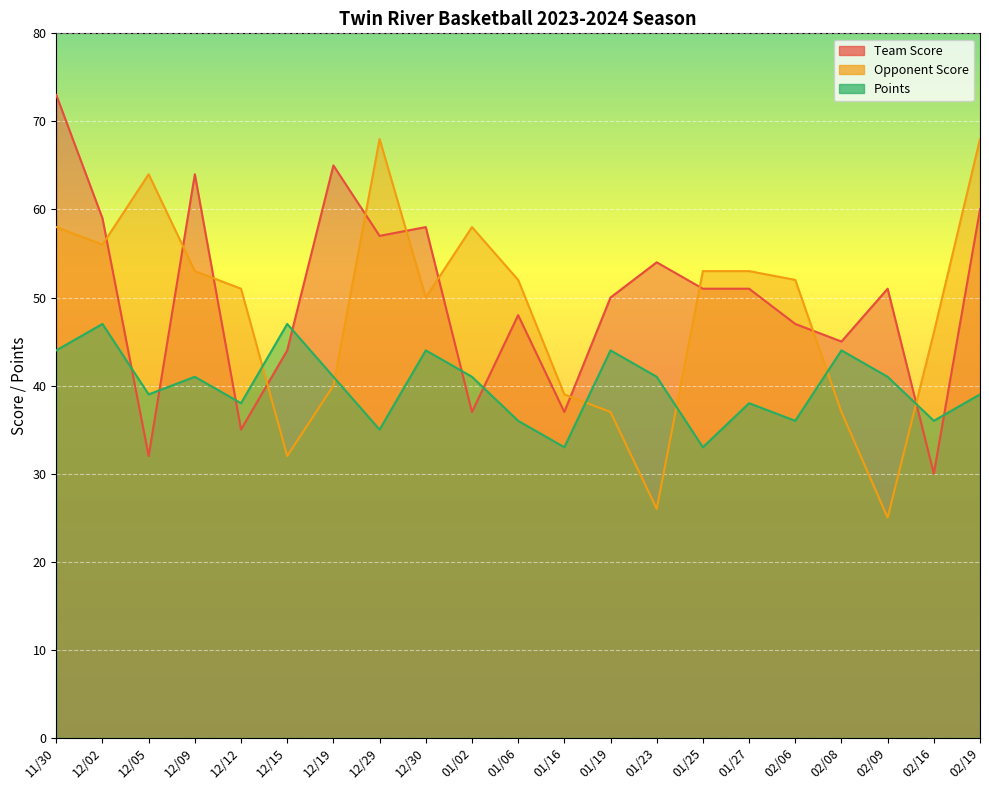

True or false: Points has a value of 33 at 01/25.

True